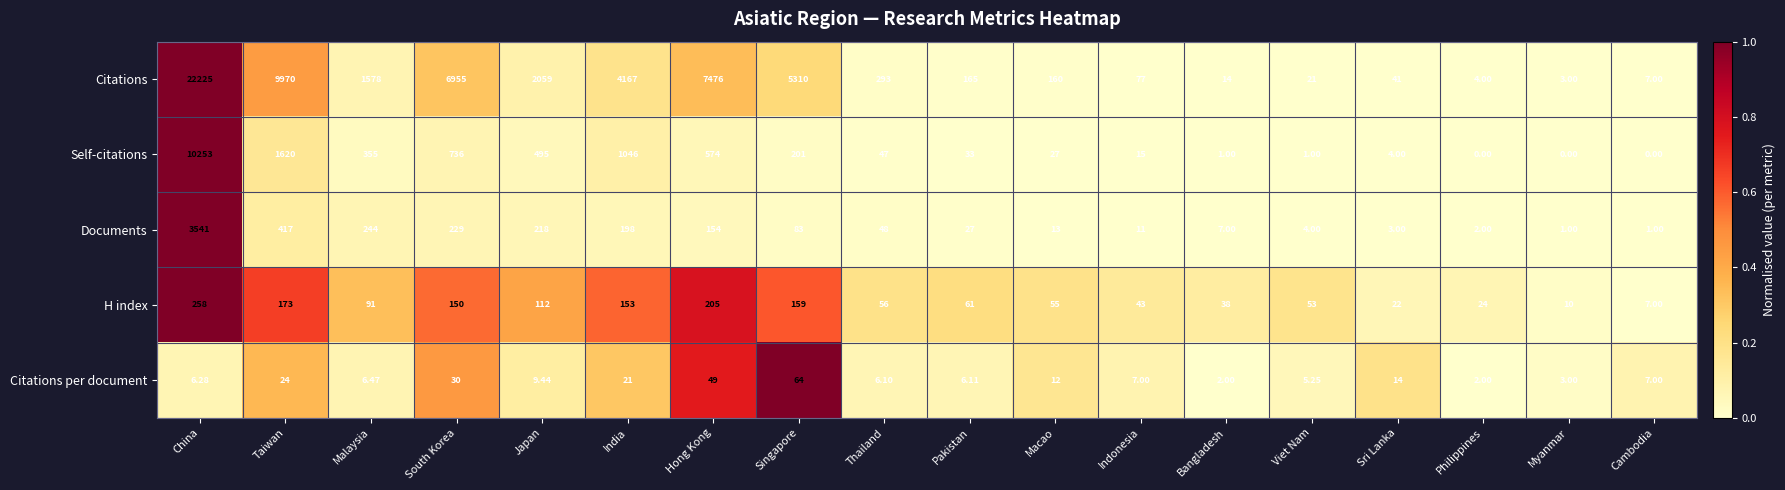

At which label is Citations per document closest to 33?

South Korea